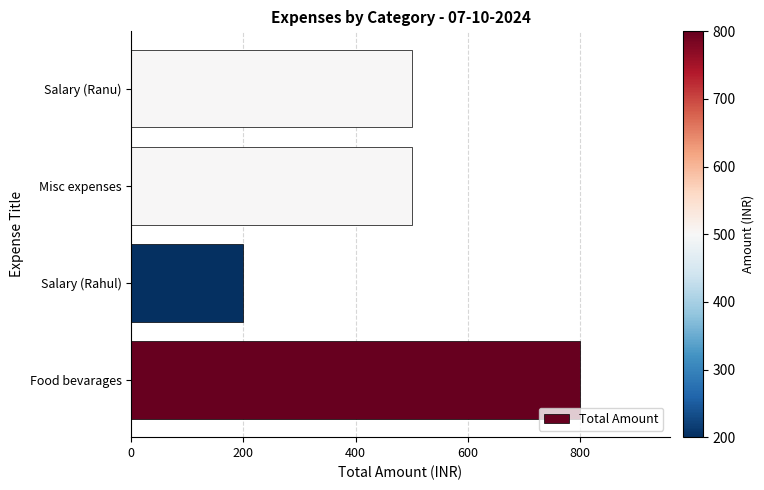

What is the average value?

500